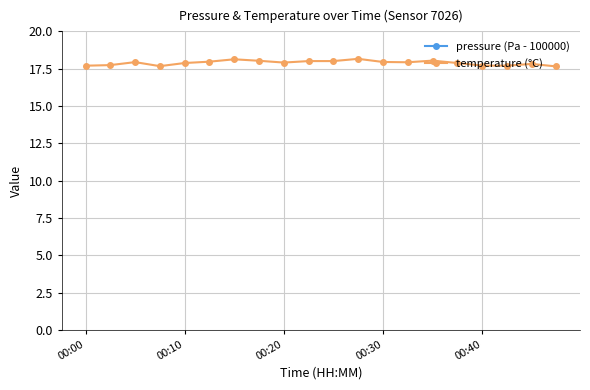

What is the lowest value of the pressure (Pa - 100000) series?

349.9